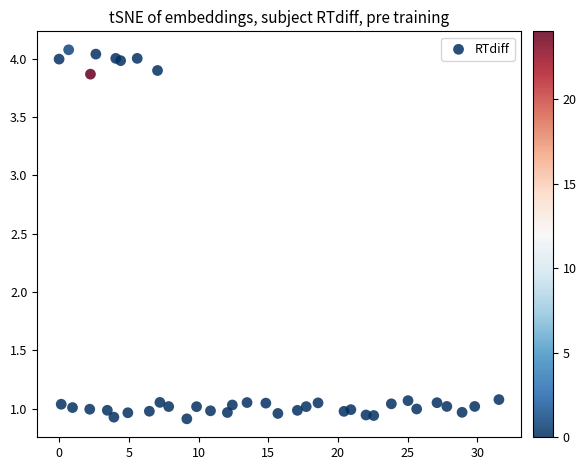

What is the range of Y values (max minus min)?

3.2